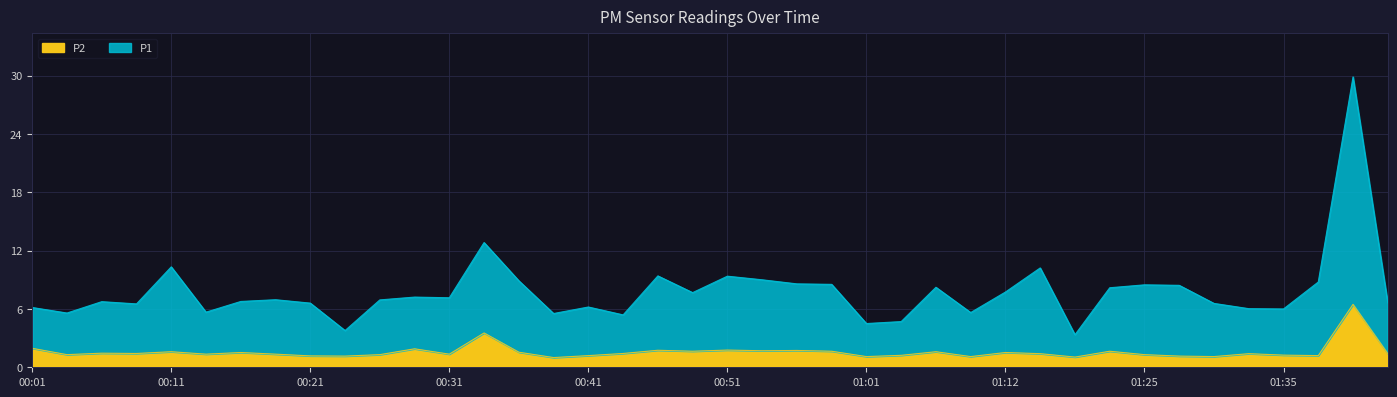

Rank the categories by P1 value from lowest to highest.

01:20, 00:24, 01:01, 01:04, 00:44, 00:39, 00:04, 01:09, 00:14, 01:35, 01:32, 00:01, 00:41, 00:09, 01:30, 00:21, 01:42, 00:06, 00:16, 00:26, 00:19, 00:31, 00:29, 00:49, 01:12, 01:22, 01:07, 01:27, 01:25, 00:59, 00:56, 01:37, 00:36, 00:54, 00:51, 00:46, 01:14, 00:11, 00:34, 01:40